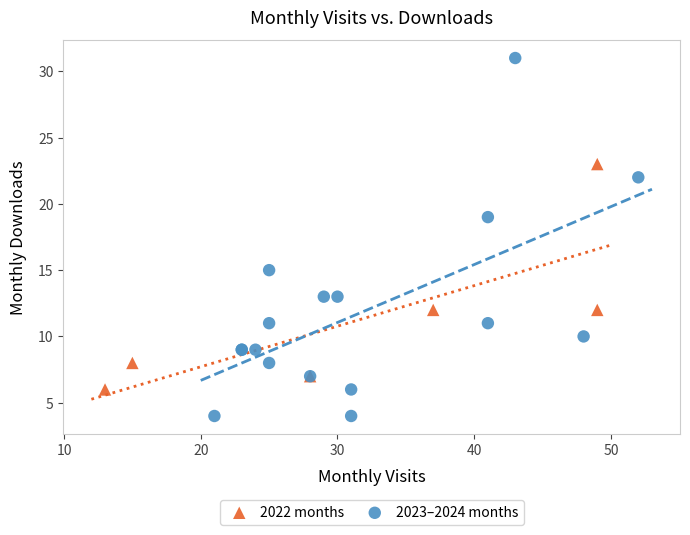

Which series reaches the minimum Y coordinate?

2023–2024 months